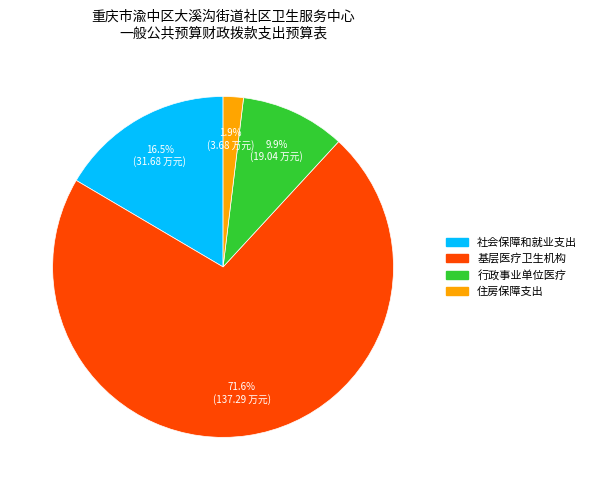

Does 基层医疗卫生机构 account for over 50% of the chart?

Yes